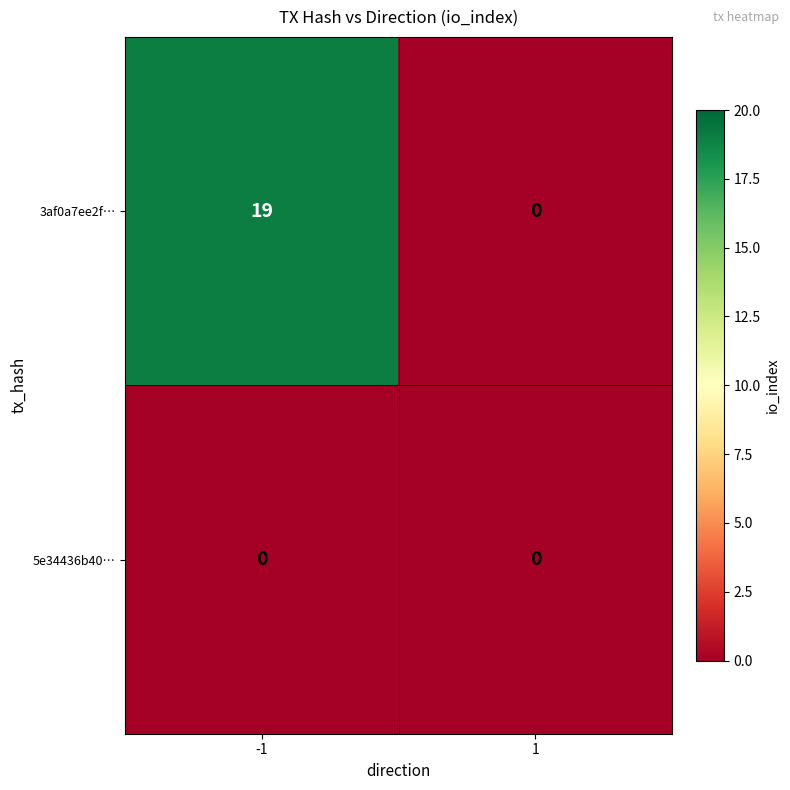

At which category is the sum across all series the highest?

-1